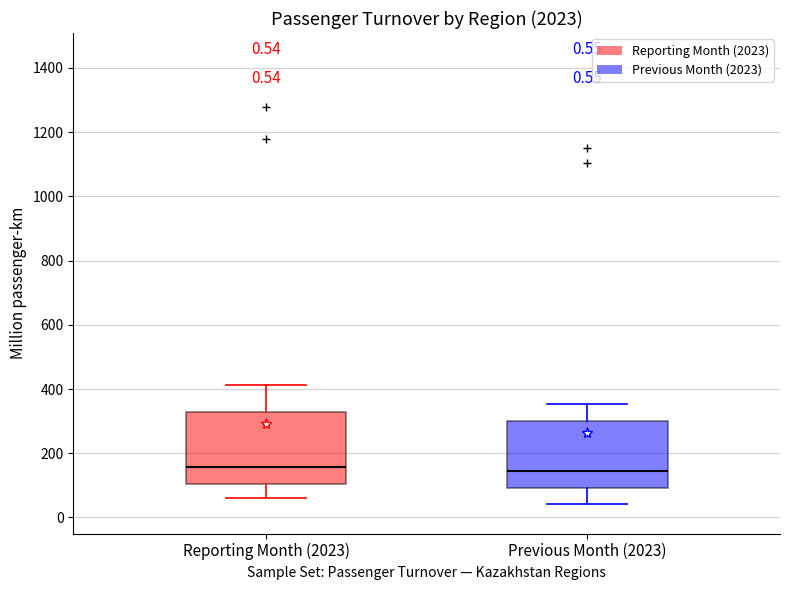

Reading left to right, transcribe this box plot: for each box, give where its median line is, the range the box spans, and where its two whiskers end, as read against the y-axis. The values are not printed on the chart, so give them approximately, as read against the axis.

Reporting Month (2023): median 160, box 100 to 320, whiskers 60 to 420
Previous Month (2023): median 140, box 100 to 300, whiskers 40 to 360